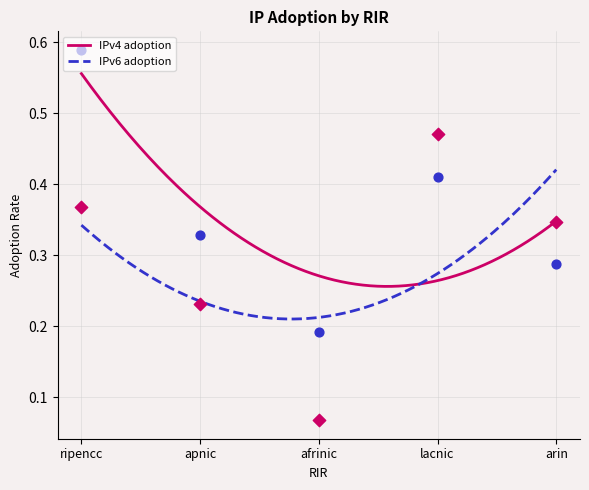

At how many categories does at least one series exceed 0?

5